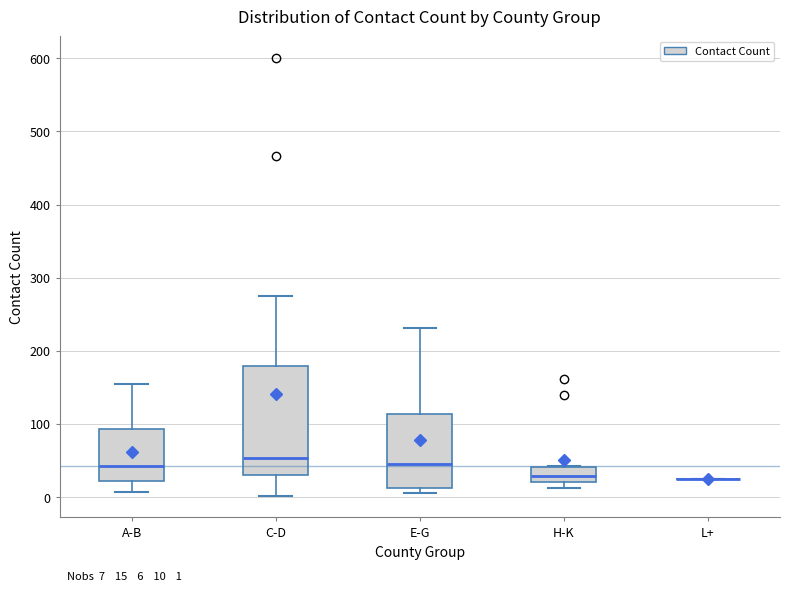

Which box is the tallest, from its lower edge to its upper edge?

C-D